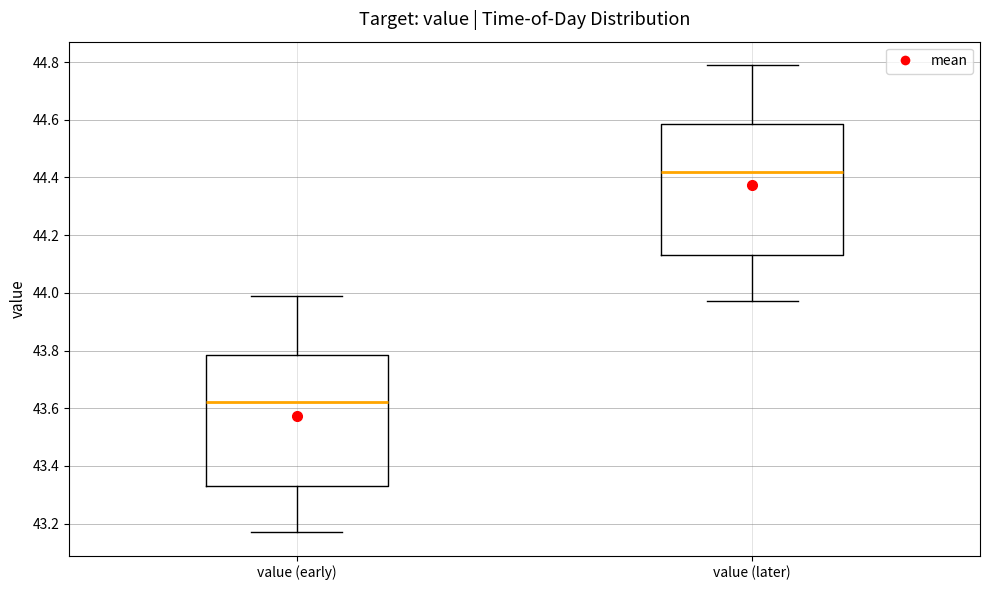

Which box's median line is the highest?

value (later)